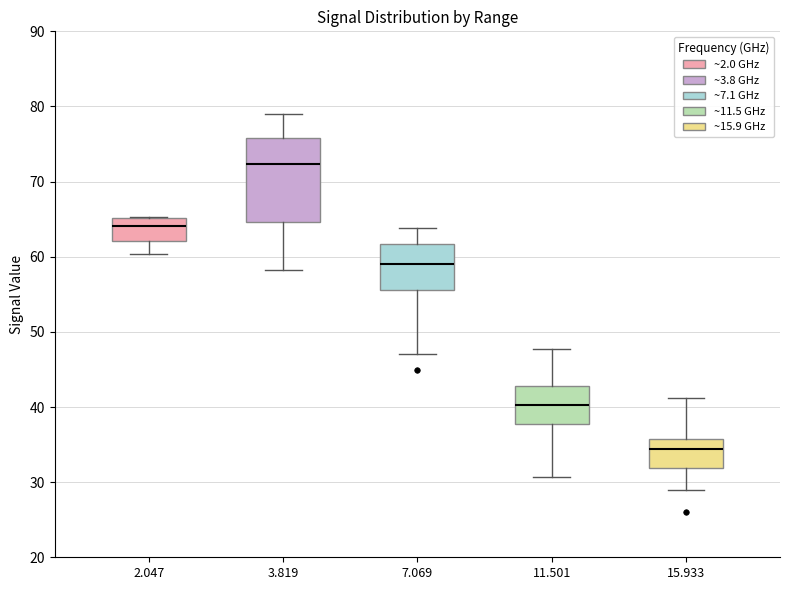

Which box has the lowest median line?

15.933